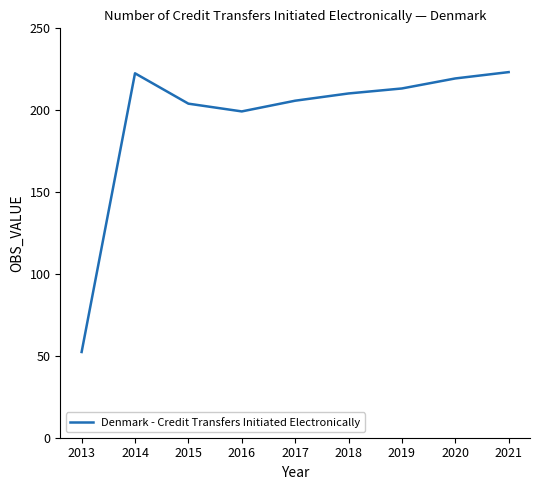

What is the greatest value displayed?

223.3